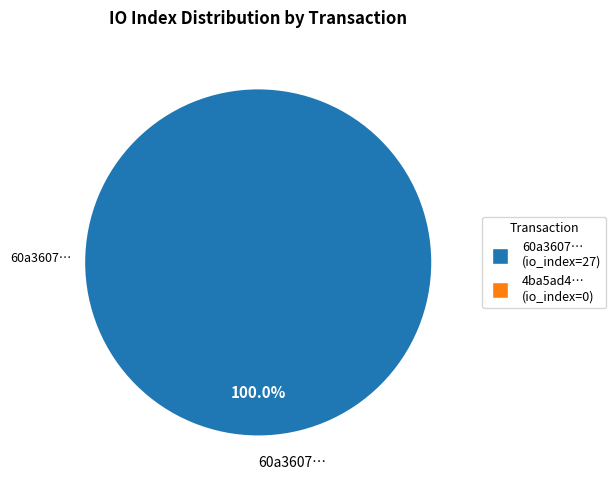

To the nearest percent, what is the difference between the tx_hash_1 and tx_hash_0 slice percentages?

100%